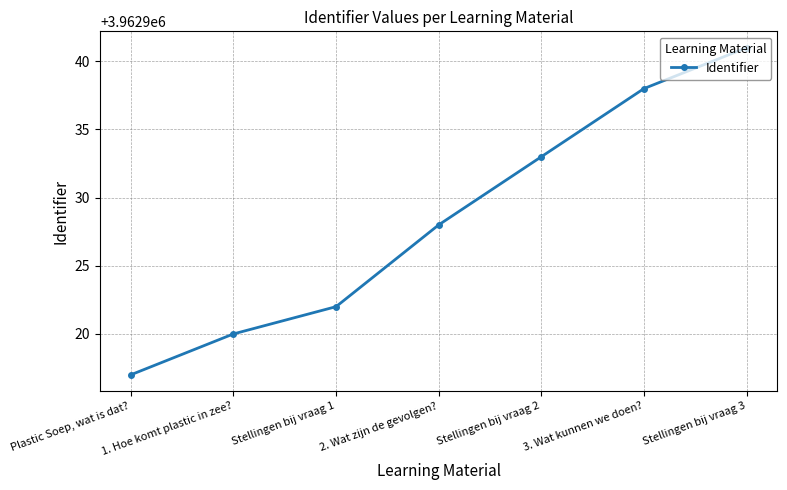

How many categories are shown in the chart?

7